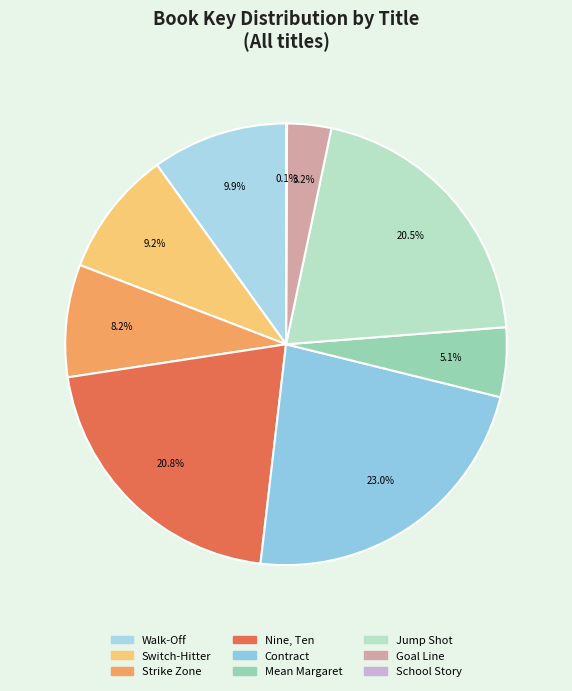

How many segments does this pie chart have?

9